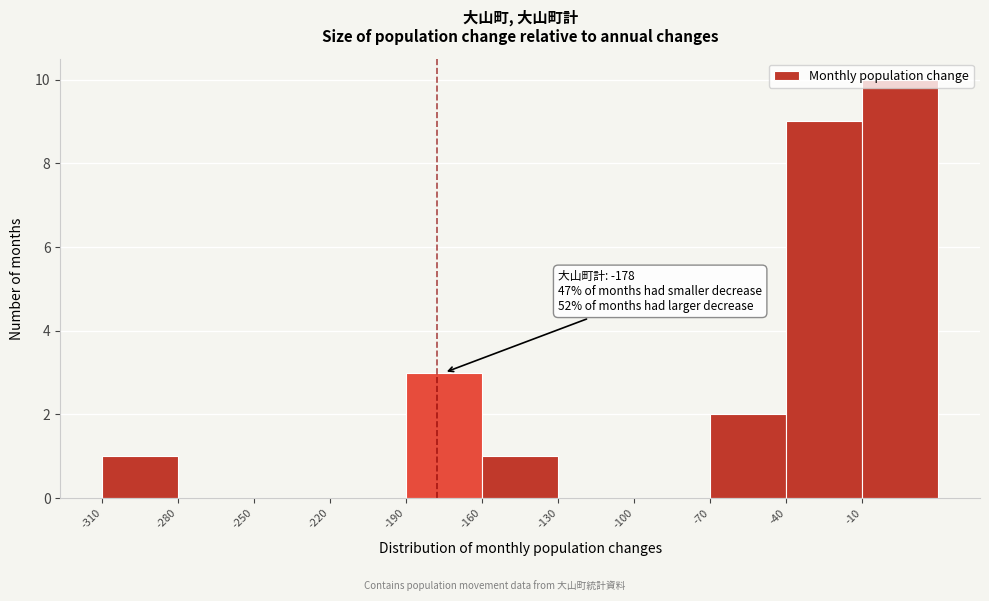

Which range on the x-axis has the tallest bar?

-10 to 20